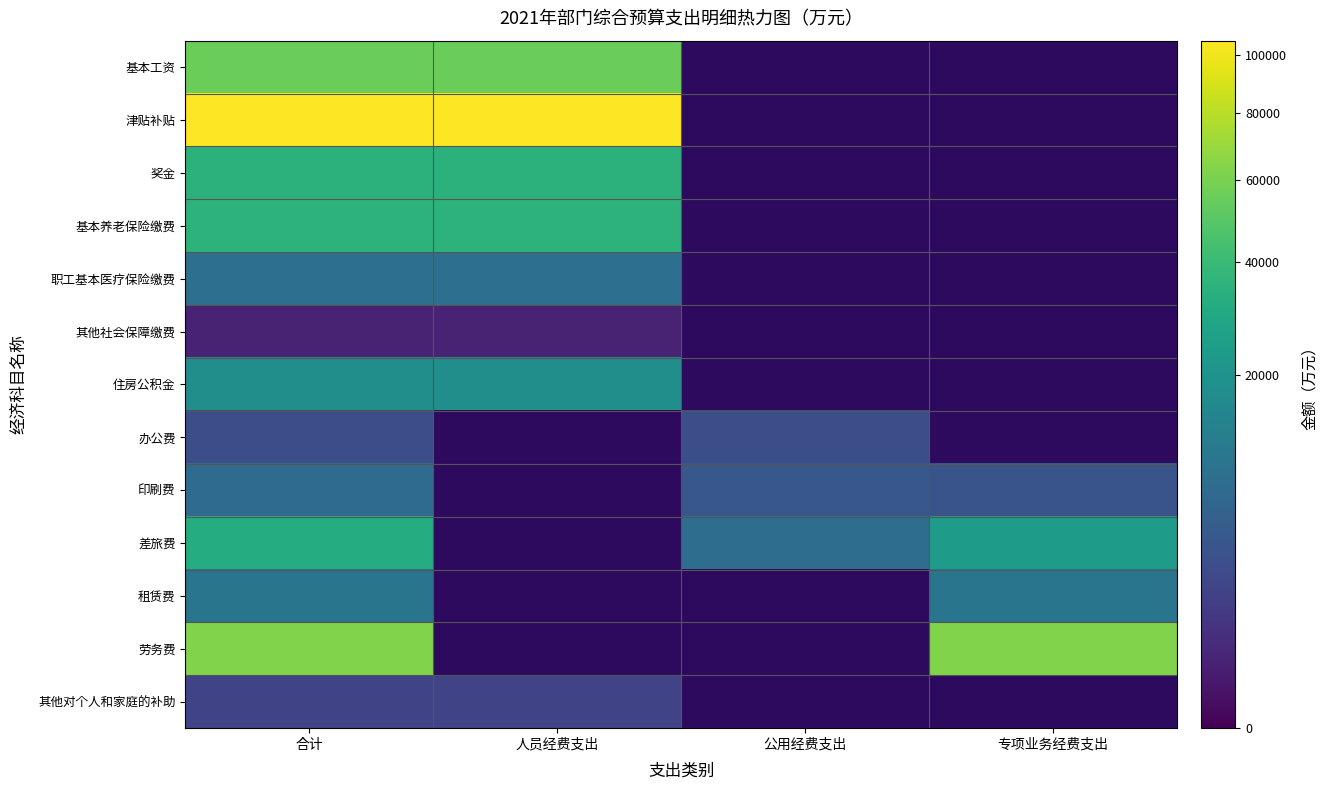

At which category is the sum across all series the highest?

合计